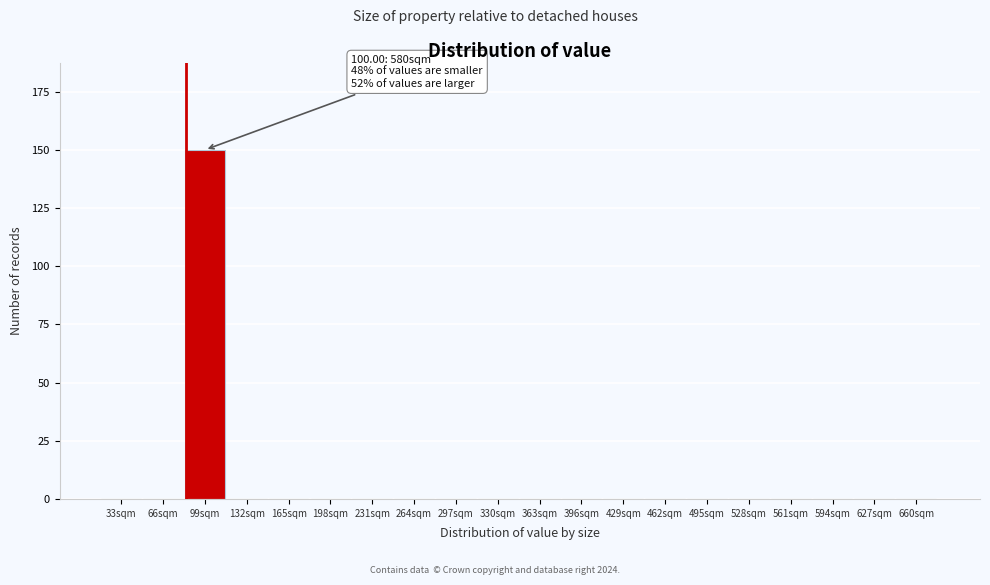

Reading left to right, extract all data points from this chart.

33sqm=0	66sqm=0	99sqm=150	132sqm=0	165sqm=0	198sqm=0	231sqm=0	264sqm=0	297sqm=0	330sqm=0	363sqm=0	396sqm=0	429sqm=0	462sqm=0	495sqm=0	528sqm=0	561sqm=0	594sqm=0	627sqm=0	660sqm=0